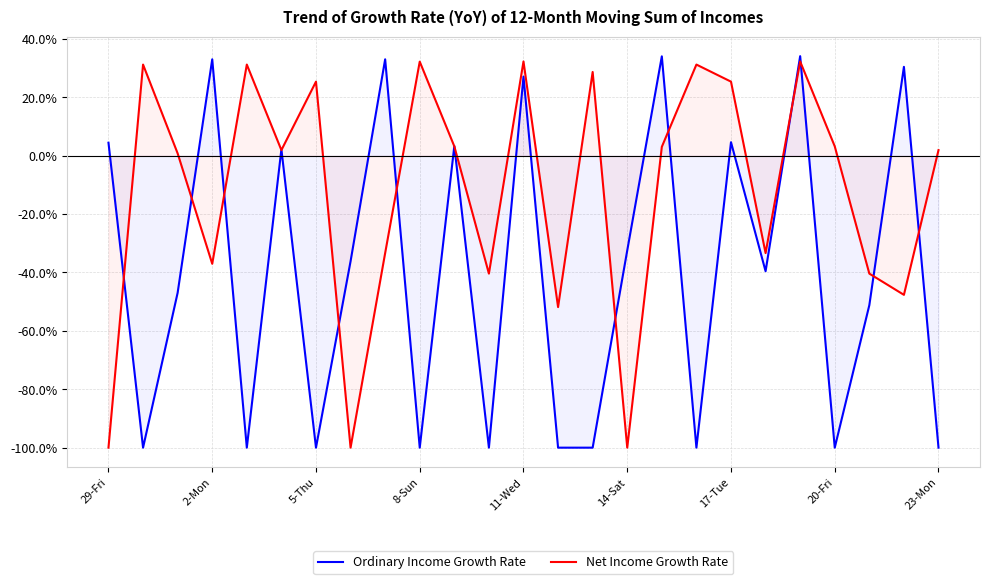

How many lines are shown in the chart?

2